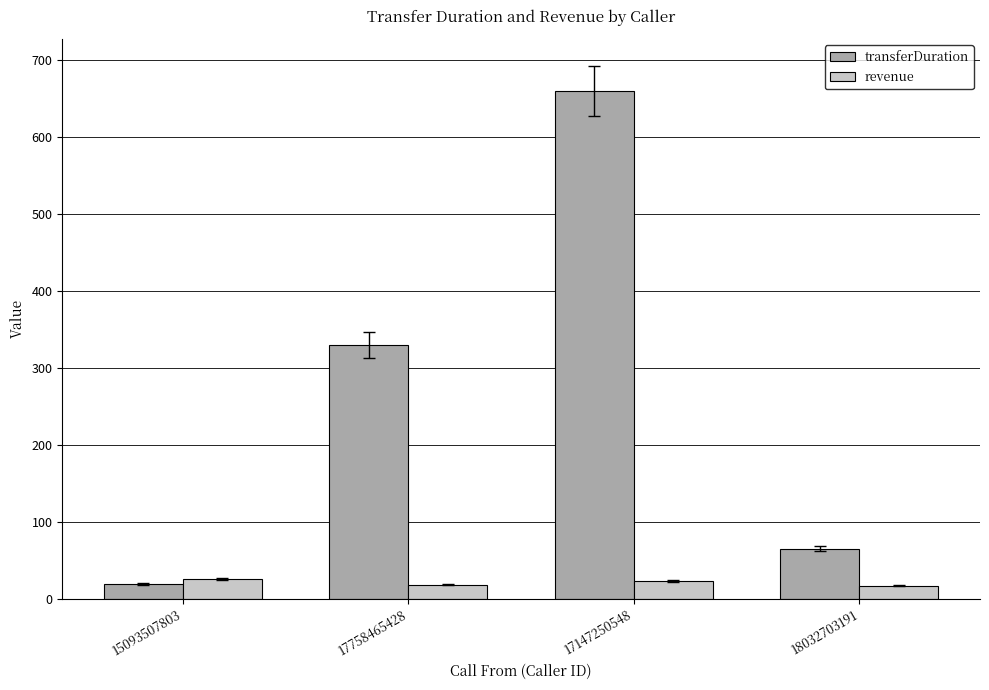

What is the label of the 2nd bar from the left?

17758465428